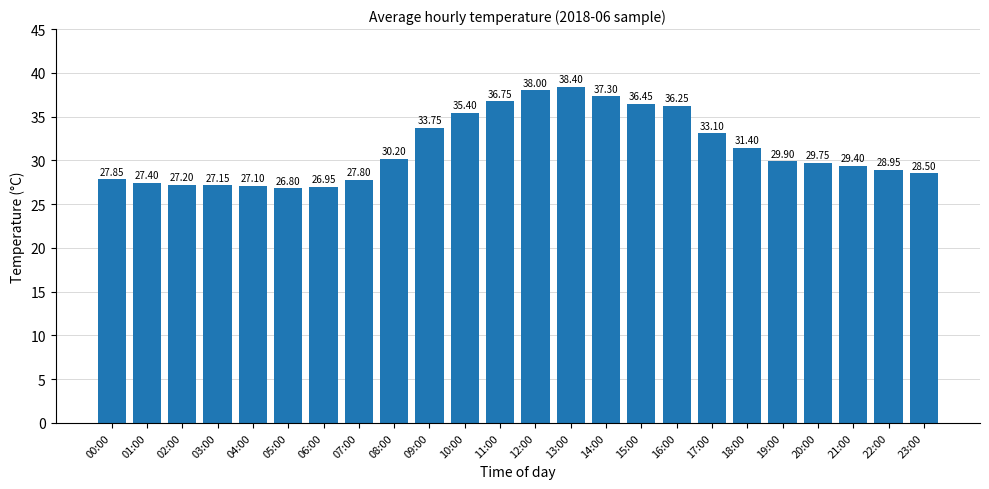

How many bars are there in total?

24